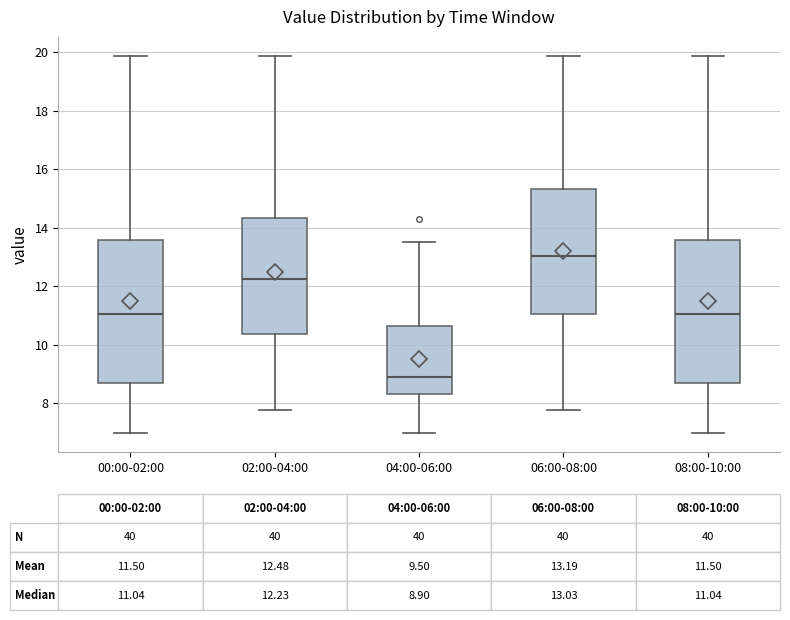

Which box's median line is the highest?

06:00-08:00